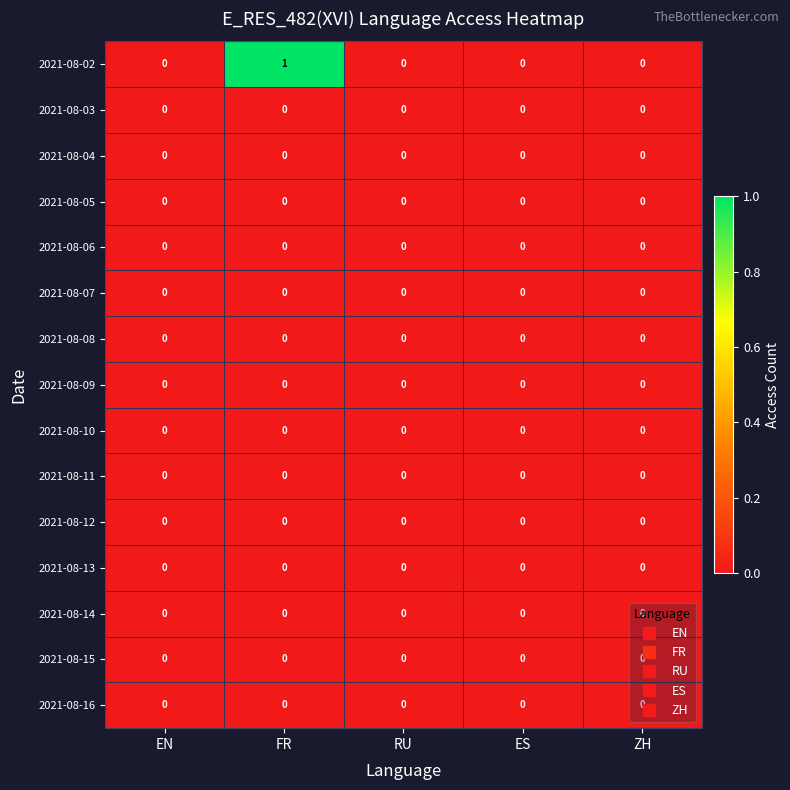

At which category is the sum across all series the highest?

FR